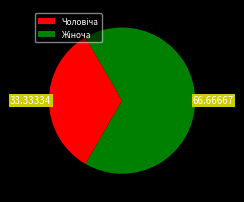

Count the number of slices in the pie.

2